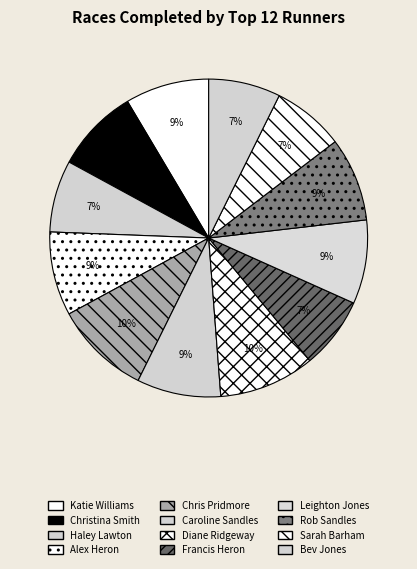

Which category has the smallest portion of the pie?

Haley Lawton